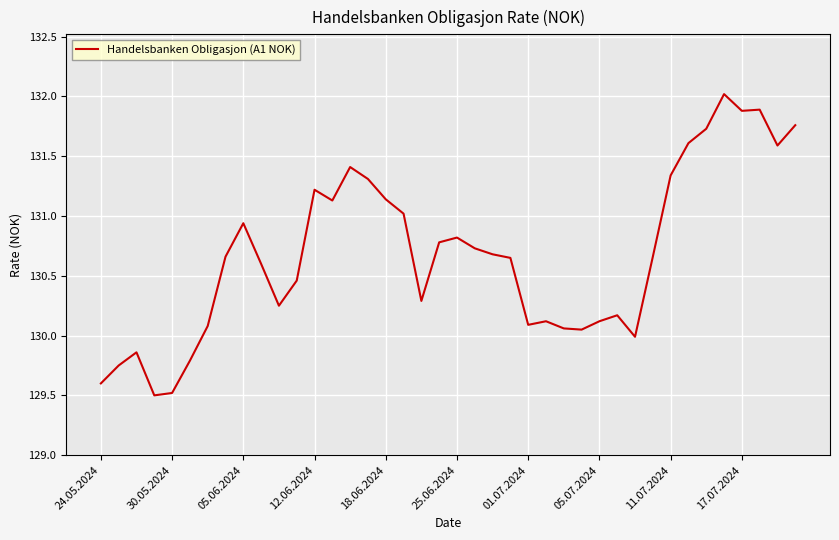

What is the minimum value shown in the chart?

129.5